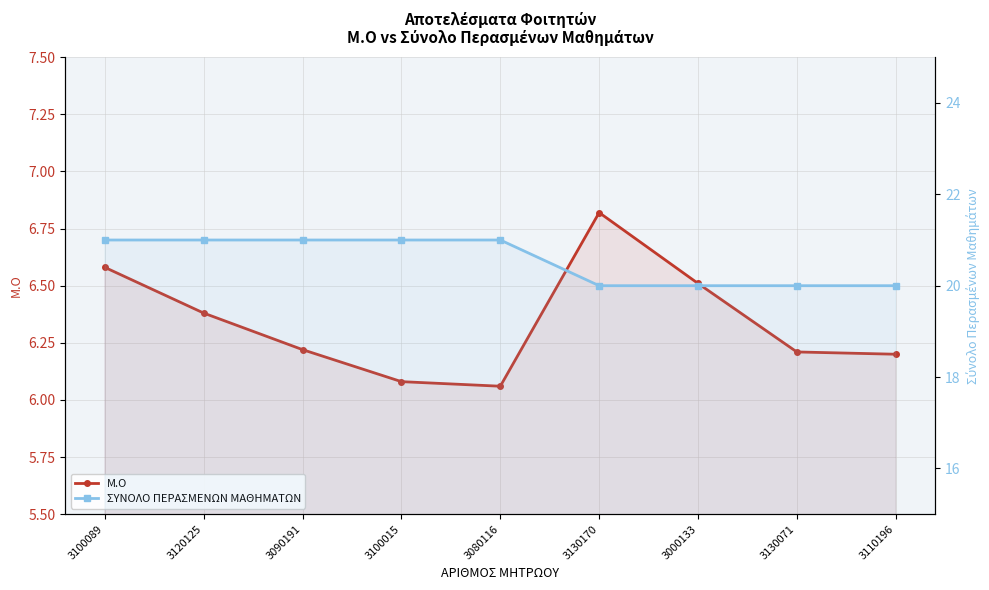

What is the sum of the ΣΥΝΟΛΟ ΠΕΡΑΣΜΕΝΩΝ ΜΑΘΗΜΑΤΩΝ values at 3100015 and 3110196?

41.0